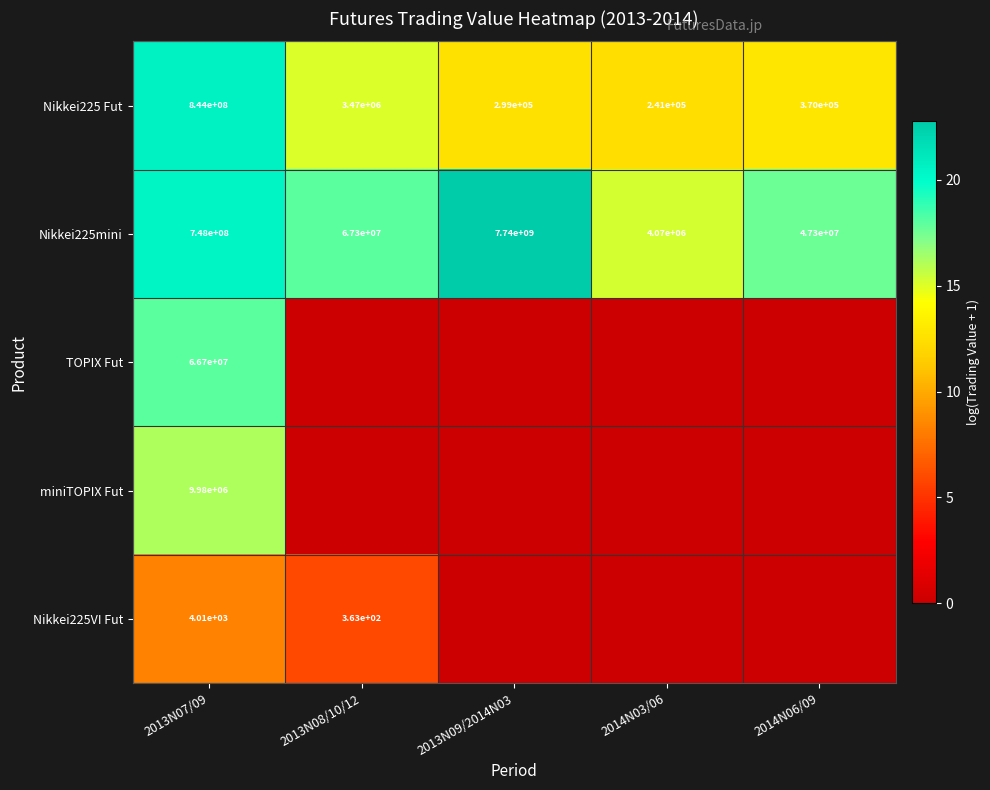

Count the number of categories in the chart.

5